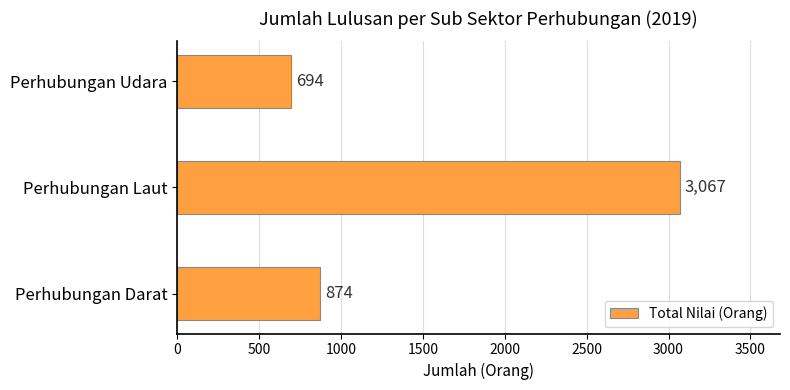

What is the ratio of the value at Perhubungan Darat to the value at Perhubungan Udara?

1.3